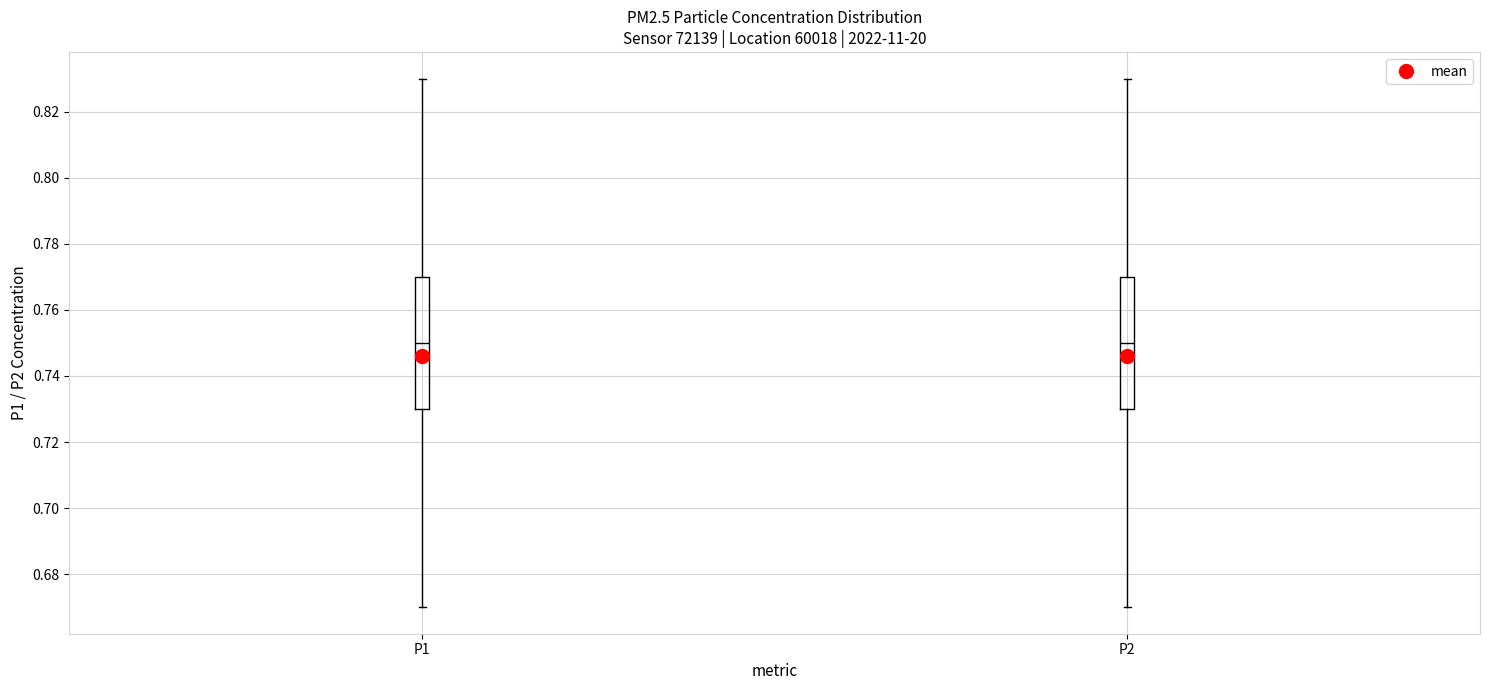

Reading left to right, transcribe this box plot: for each box, give where its median line is, the range the box spans, and where its two whiskers end, as read against the y-axis. The values are not printed on the chart, so give them approximately, as read against the axis.

P1: median 0.75, box 0.73 to 0.77, whiskers 0.67 to 0.83
P2: median 0.75, box 0.73 to 0.77, whiskers 0.67 to 0.83